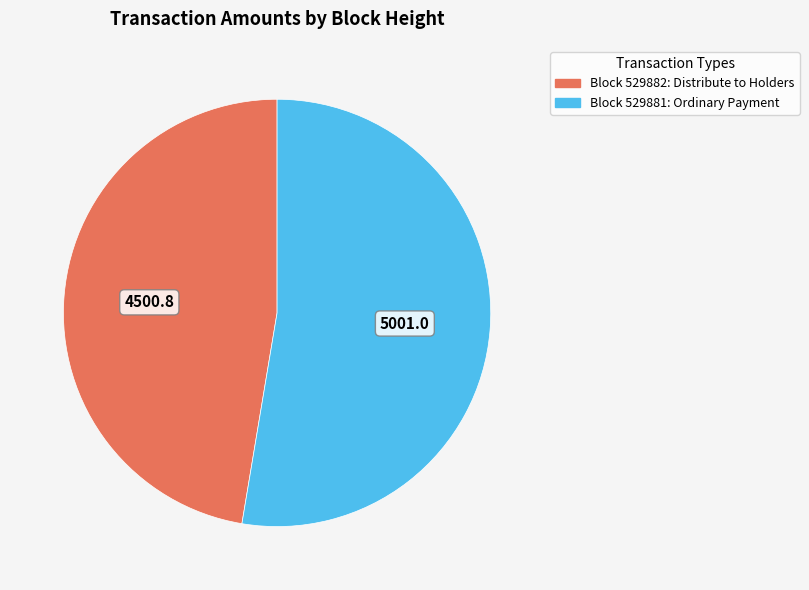

Is there any slice that represents more than half of the pie?

Yes